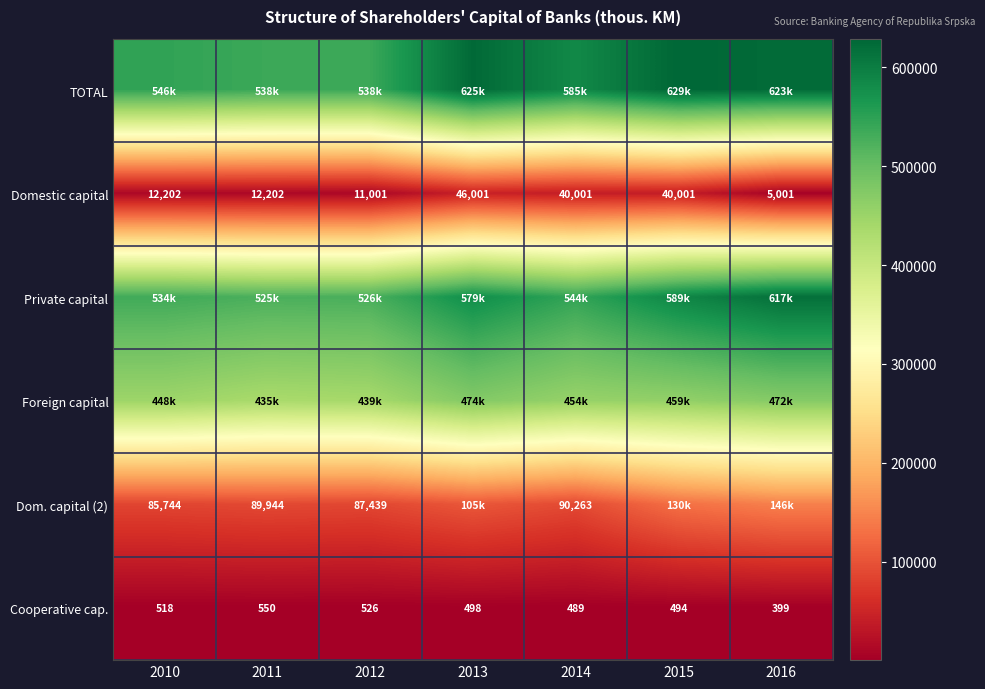

What is the average value of the Cooperative cap. series?

496